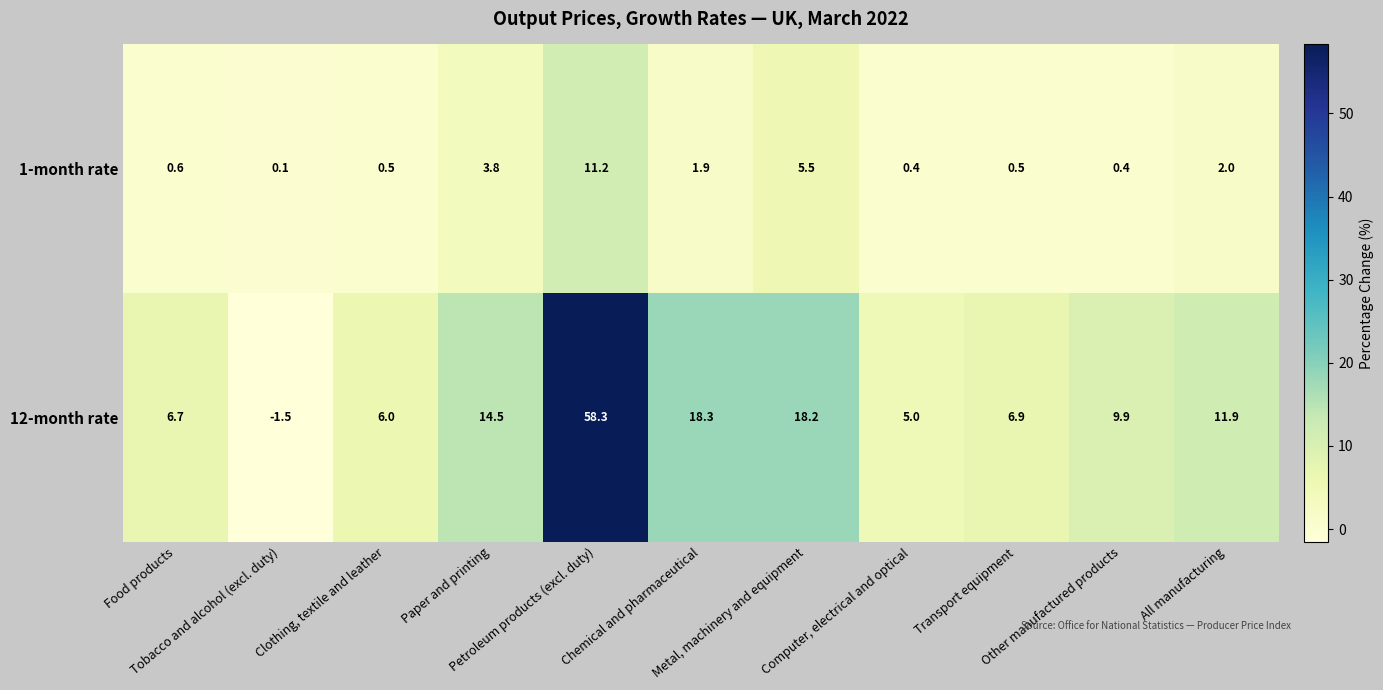

Which series has the widest spread of values?

12-month rate